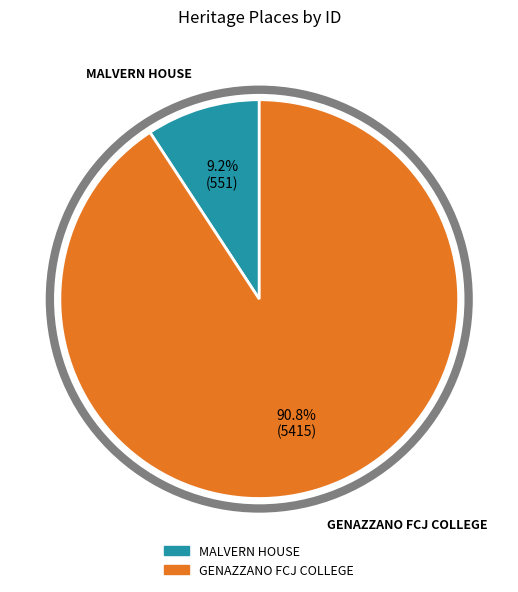

Between GENAZZANO FCJ COLLEGE and MALVERN HOUSE, which is larger?

GENAZZANO FCJ COLLEGE